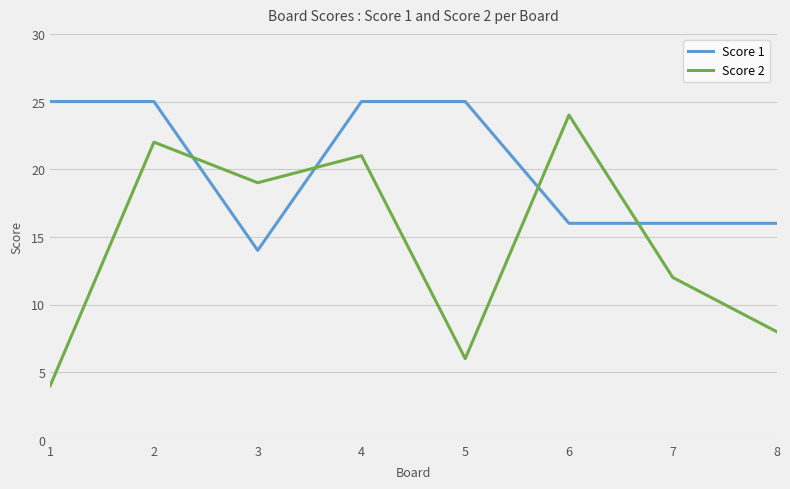

Which series has the widest spread of values?

Score 2